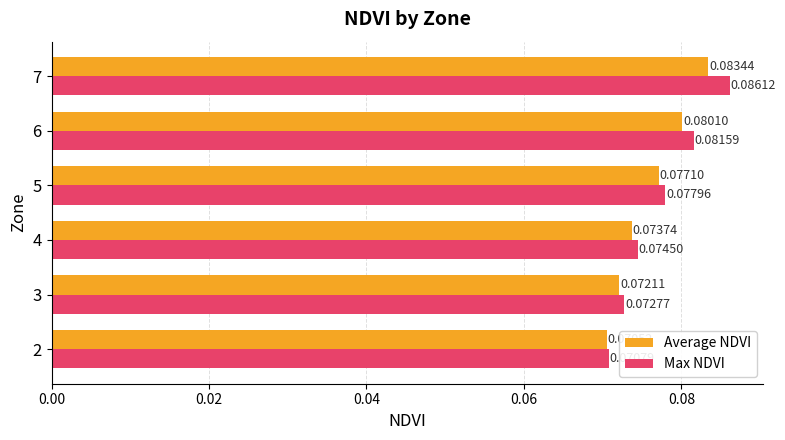

Between 3 and 5, which series saw the biggest shift?

Max NDVI